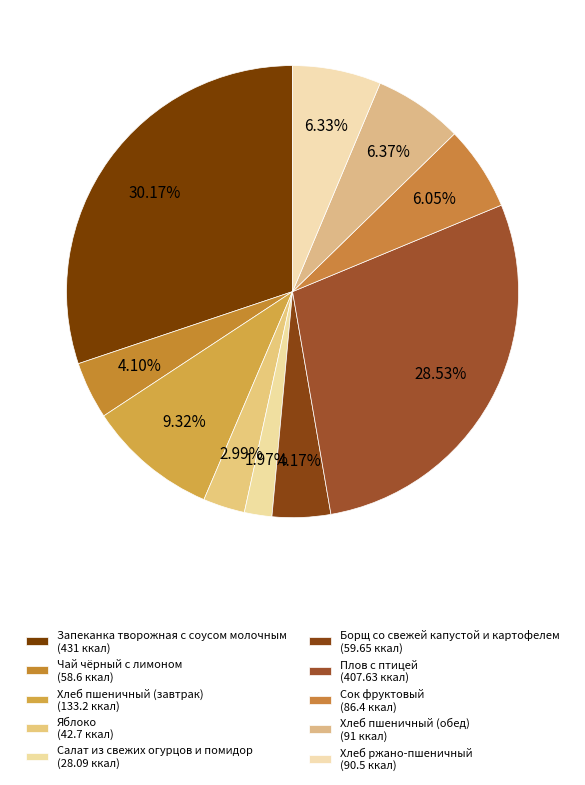

How many slices are in this pie chart?

10